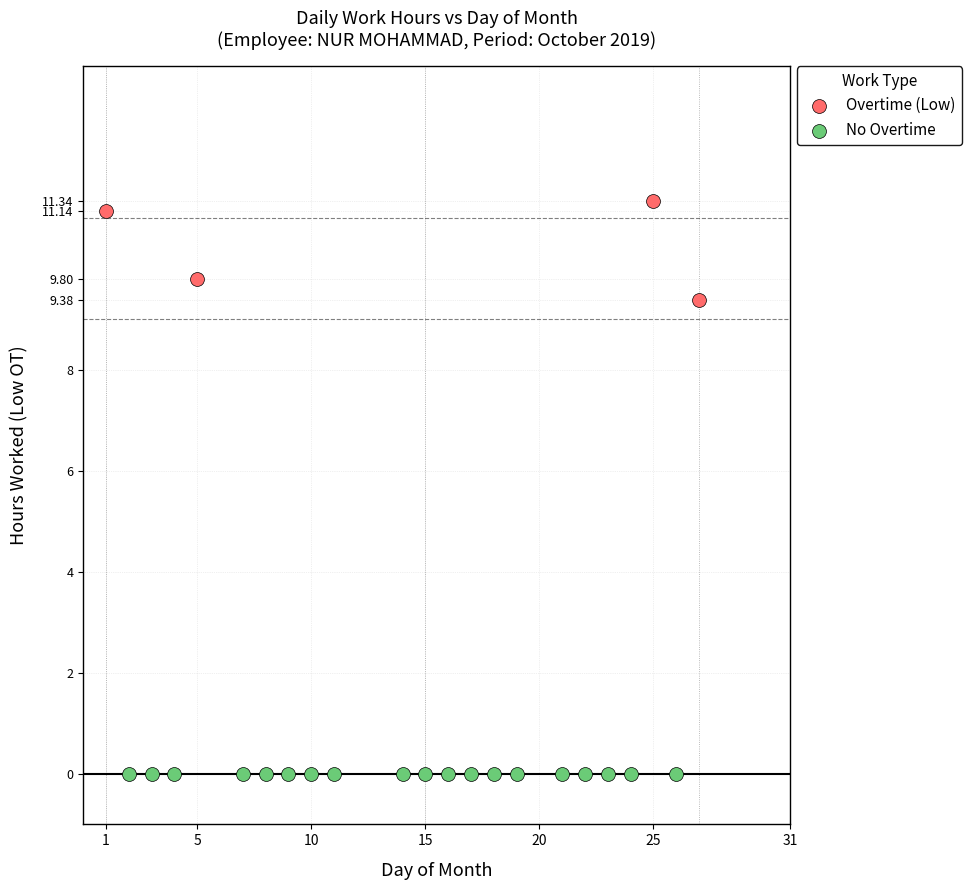

Which series reaches the minimum Y coordinate?

No Overtime